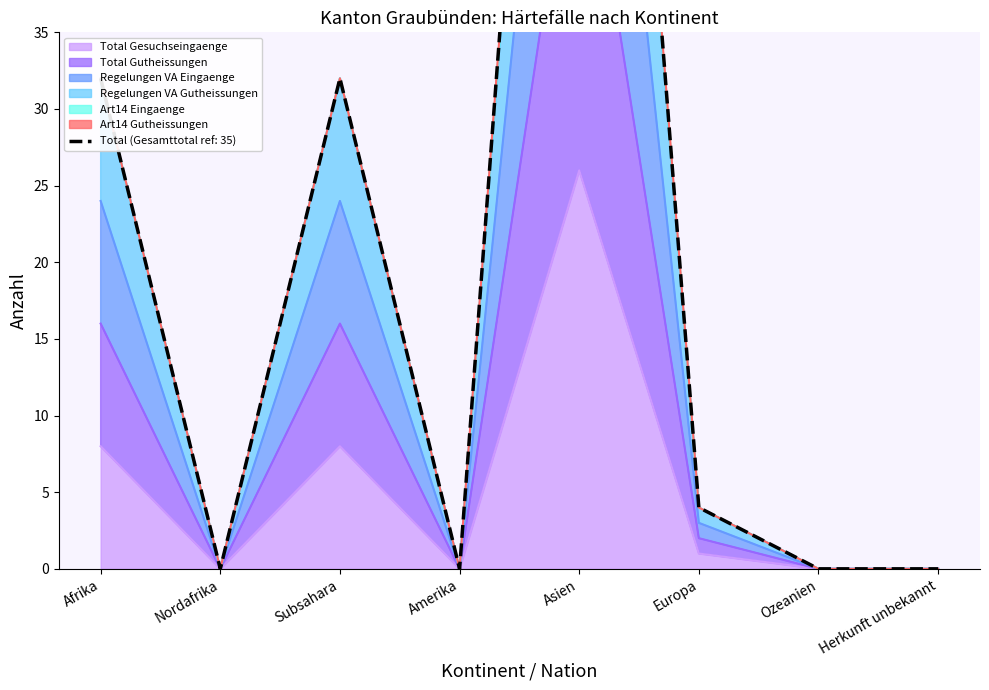

True or false: Total Gutheissungen and Regelungen VA Eingaenge intersect in this chart.

False